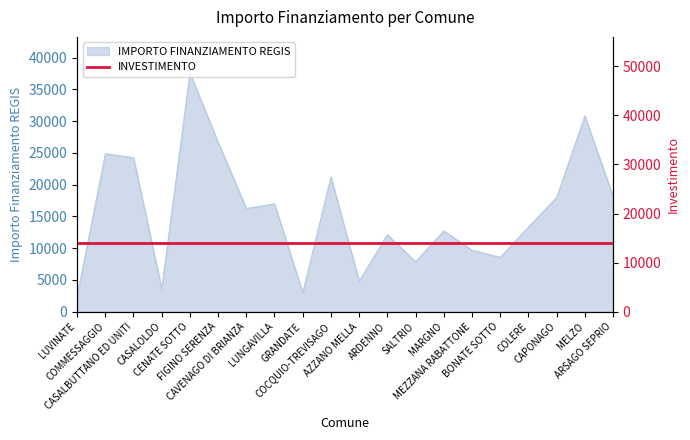

What is the lowest value of the IMPORTO FINANZIAMENTO REGIS series?

2428